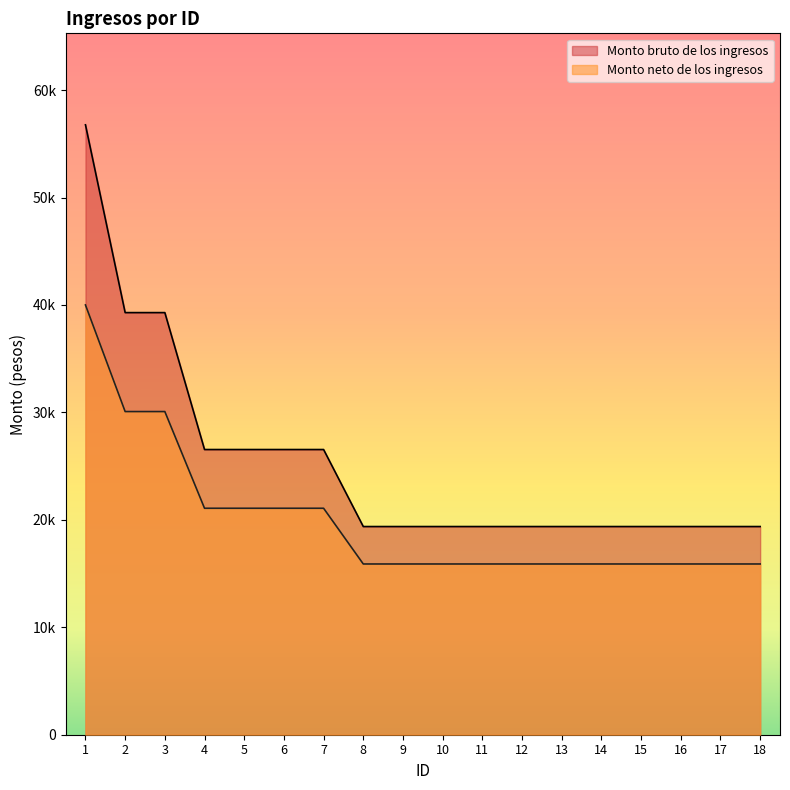

True or false: Monto bruto de los ingresos and Monto neto de los ingresos intersect in this chart.

False